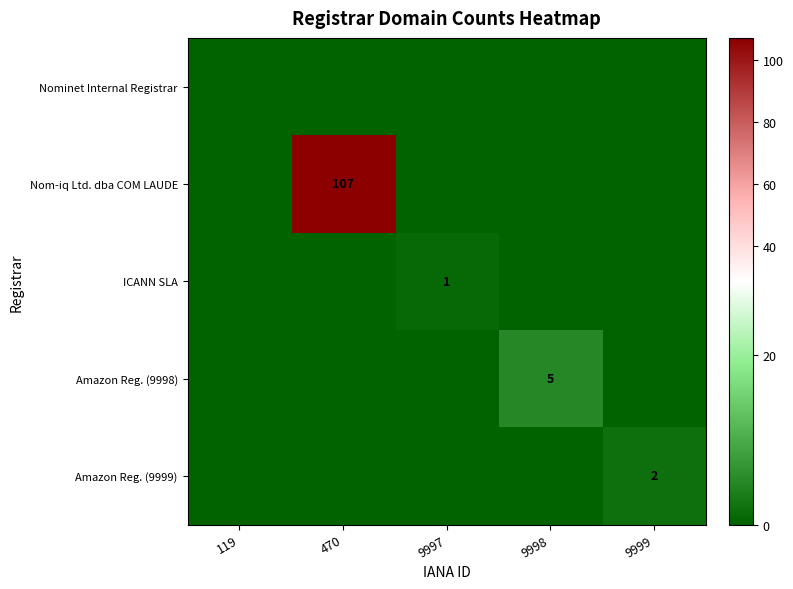

Is the value of Amazon Reg. (9998) at 9998 greater than the value of Amazon Reg. (9999) at 9999?

Yes